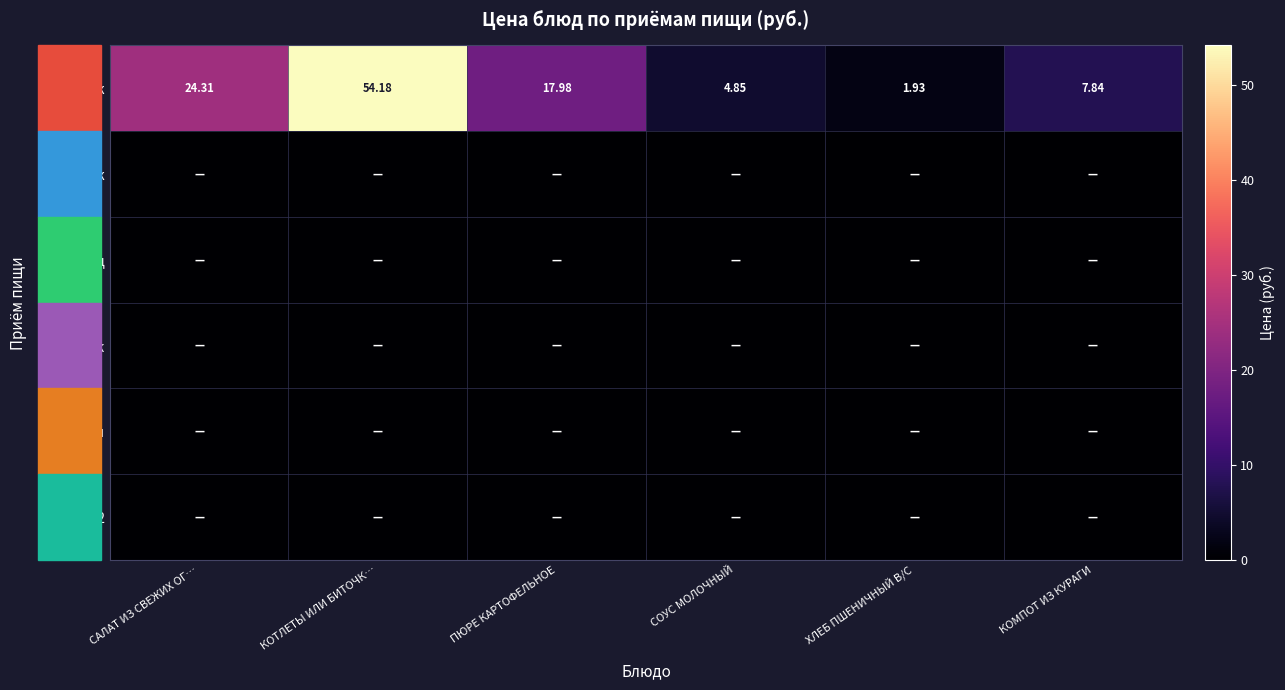

List the labels in order of Завтрак value, largest first.

КОТЛЕТЫ ИЛИ БИТОЧК…, САЛАТ ИЗ СВЕЖИХ ОГ…, ПЮРЕ КАРТОФЕЛЬНОЕ, КОМПОТ ИЗ КУРАГИ, СОУС МОЛОЧНЫЙ, ХЛЕБ ПШЕНИЧНЫЙ В/С